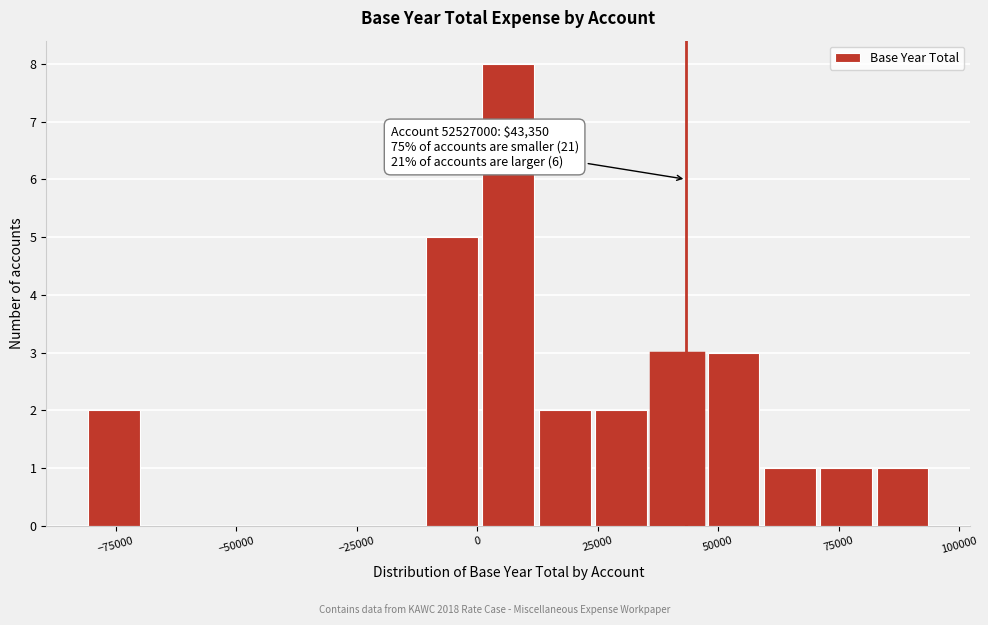

Read against the x-axis, roughly where is the centre of the tallest bar?

5000